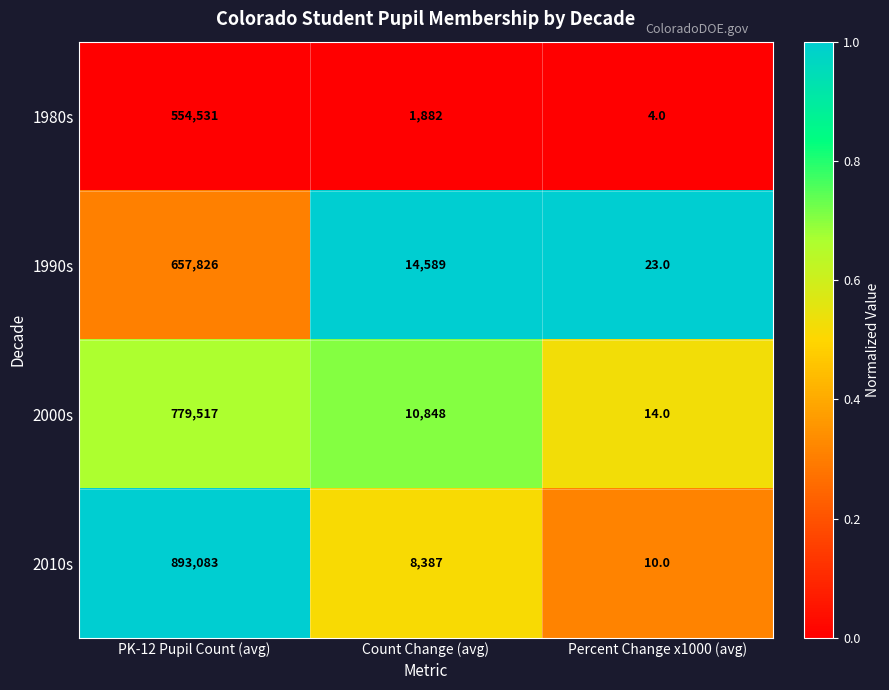

Which series changed the most between PK-12 Pupil Count (avg) and Count Change (avg)?

2010s